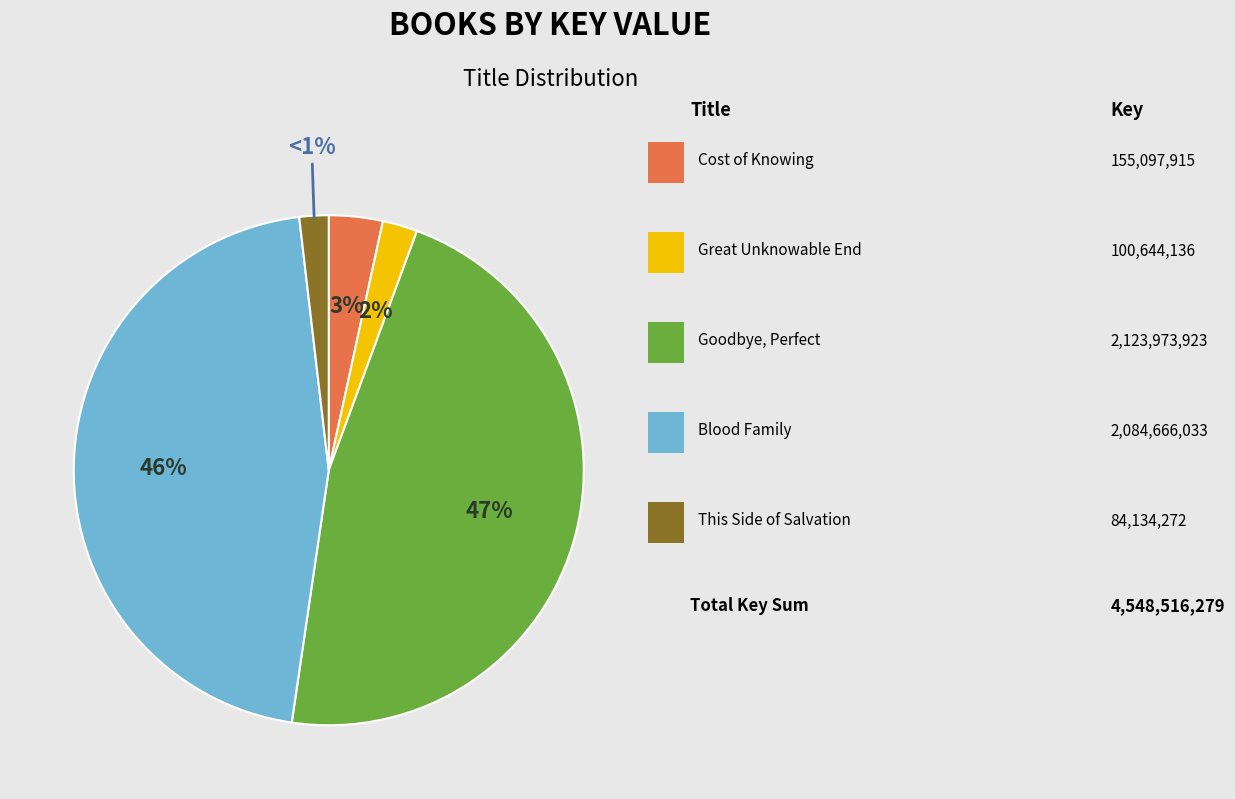

Between Blood Family and This Side of Salvation, which is larger?

Blood Family